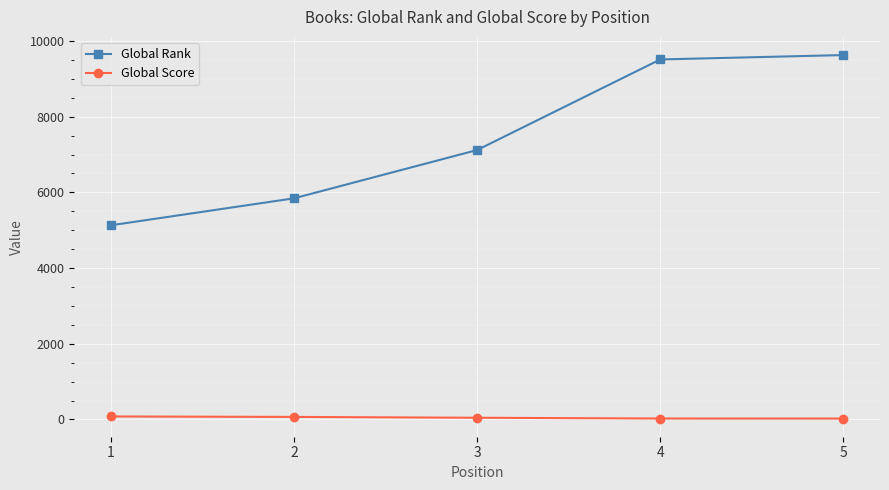

How many series are shown in this chart?

2